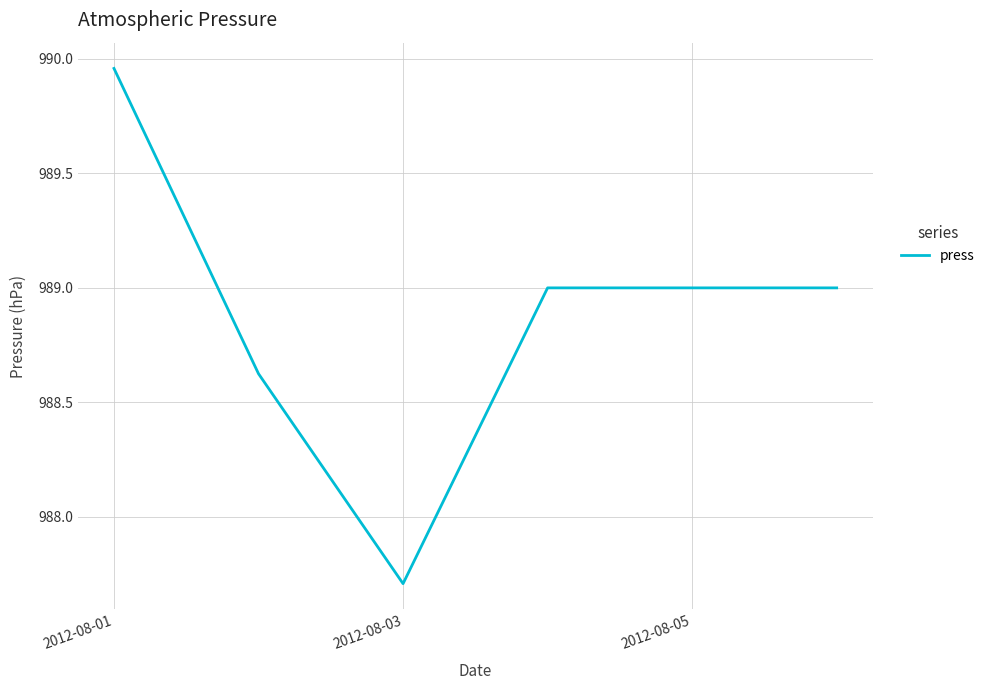

What is the difference between the second highest and minimum values?

1.3